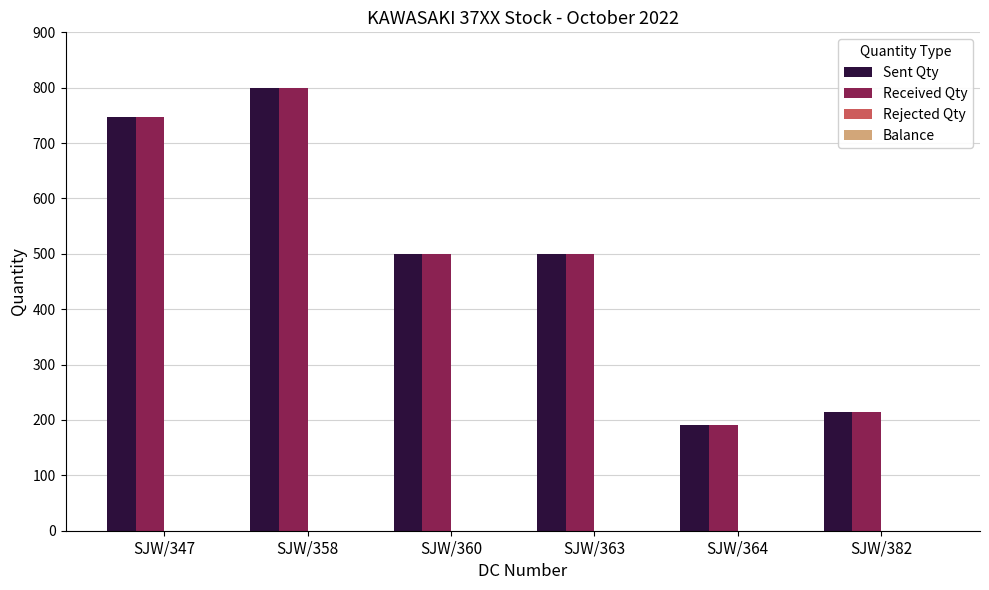

What is the sum of all Sent Qty values?

2953